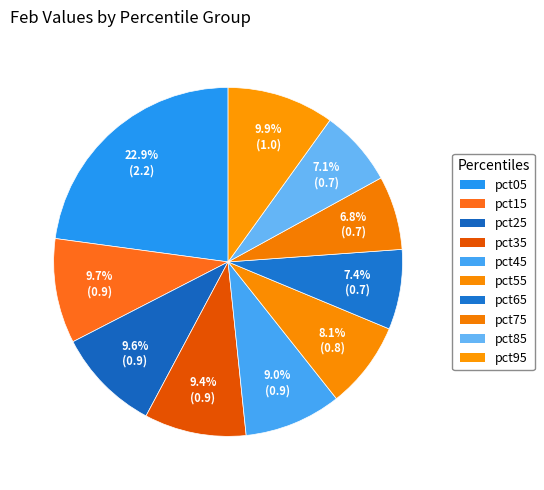

Is it true that pct65 is 20% of the pie?

False